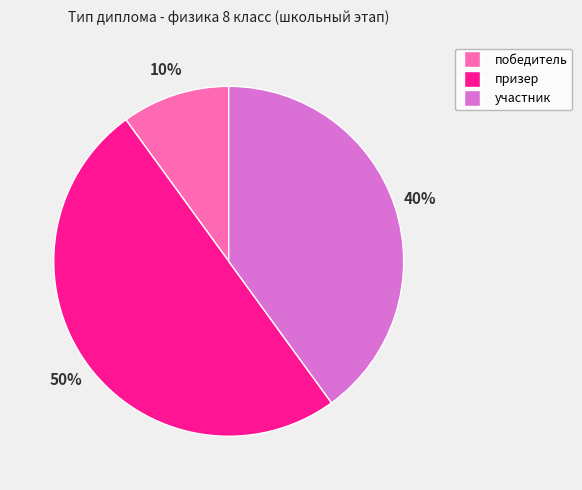

What percentage is the участник slice, to the nearest percent?

40%